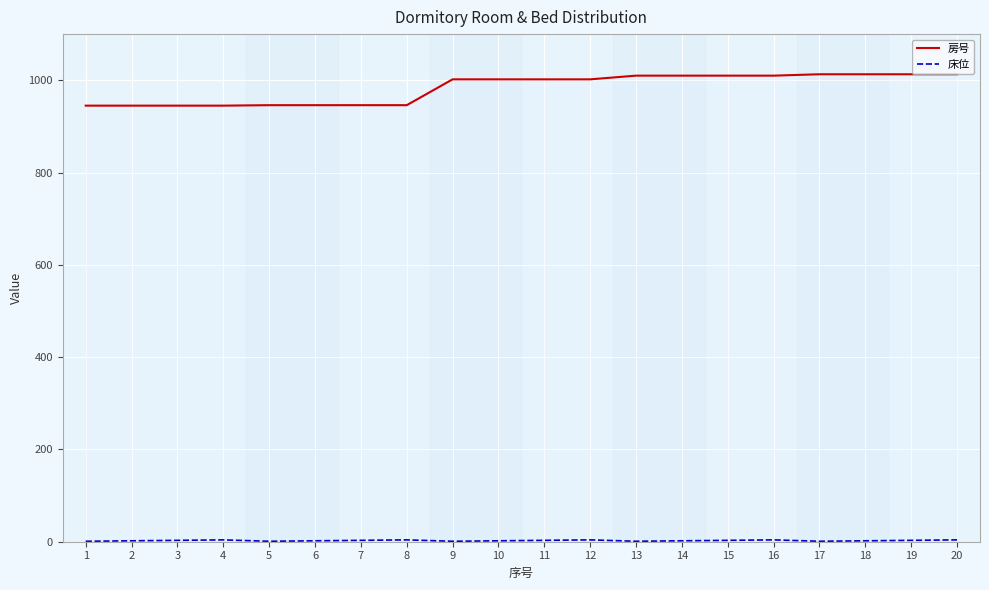

What is the maximum value for 房号?

1013